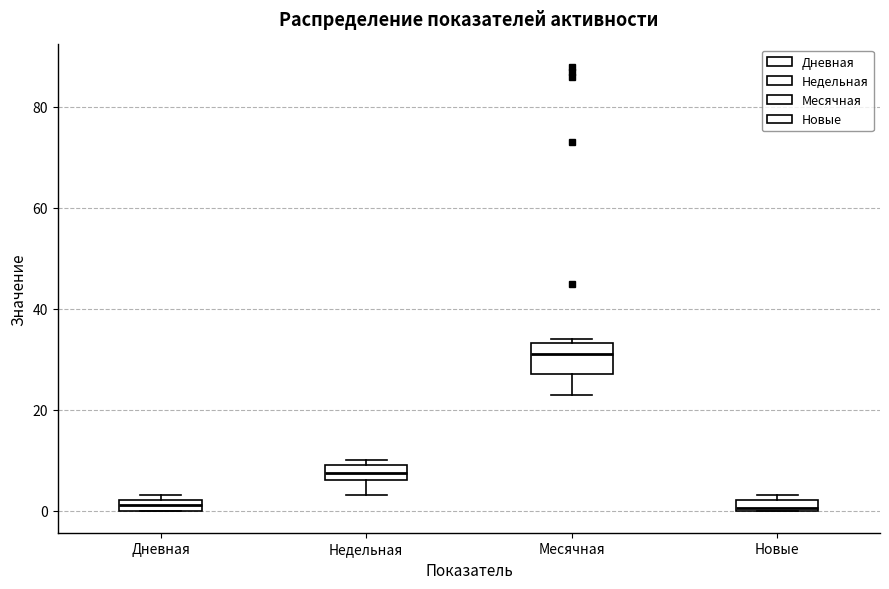

Where is the upper edge of the box for Недельная on the y-axis? The values are not printed on the chart, so give them approximately, as read against the axis.

10